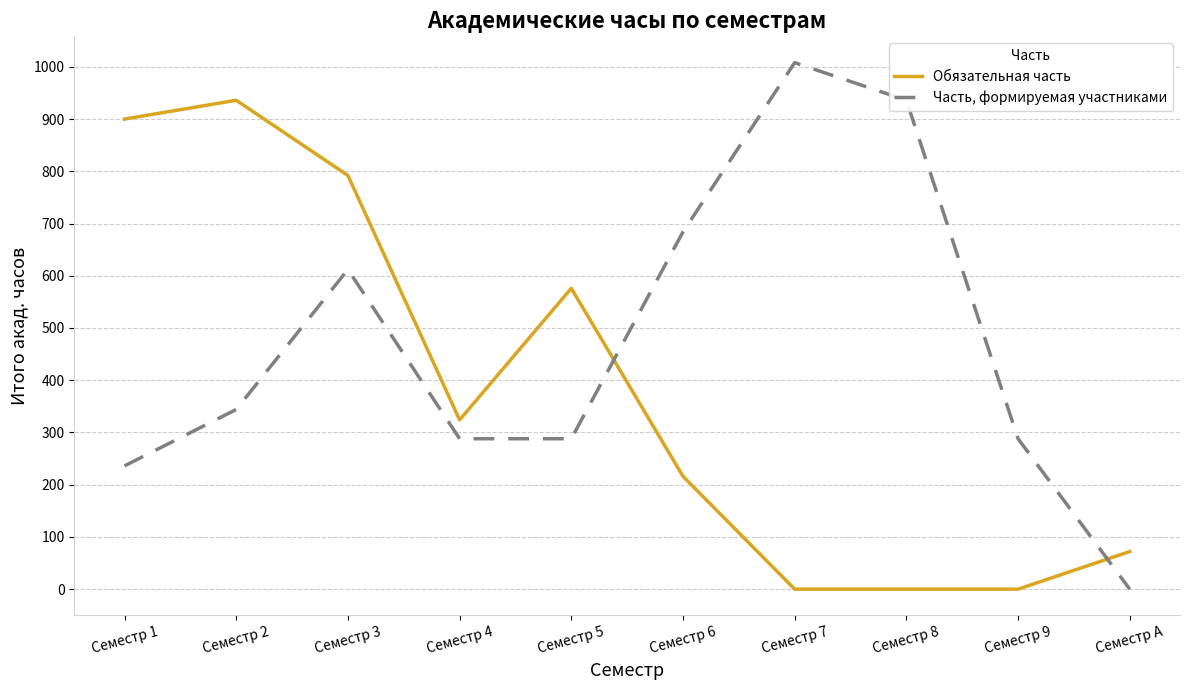

List the series in order of their peak value, highest first.

Часть, формируемая участниками, Обязательная часть